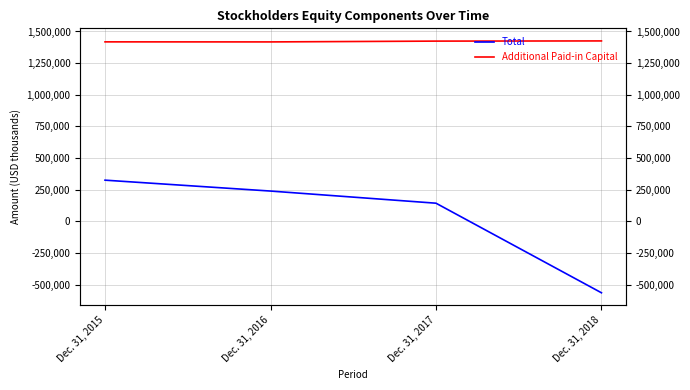

What is the smallest value displayed?

-565429